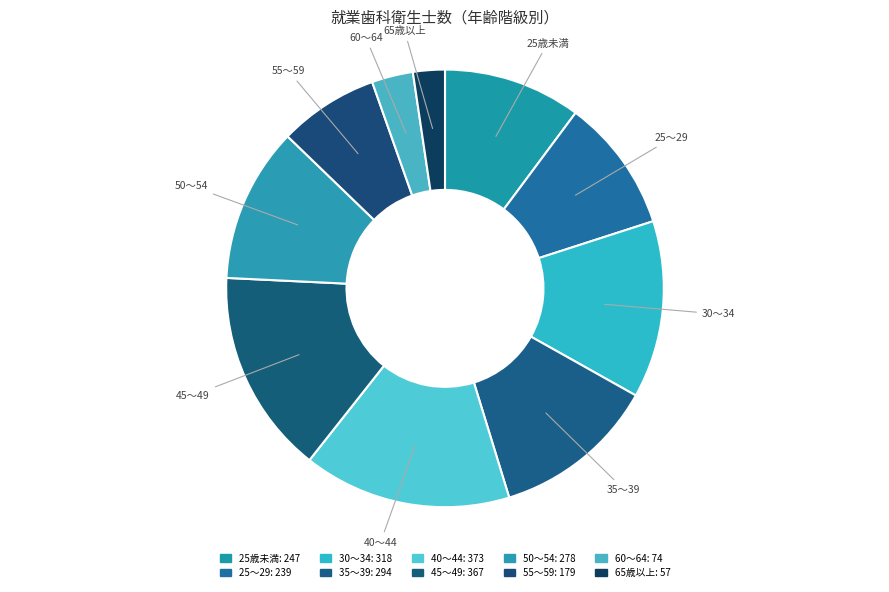

What percentage do 40～44 and 35～39 together represent?

27.5%